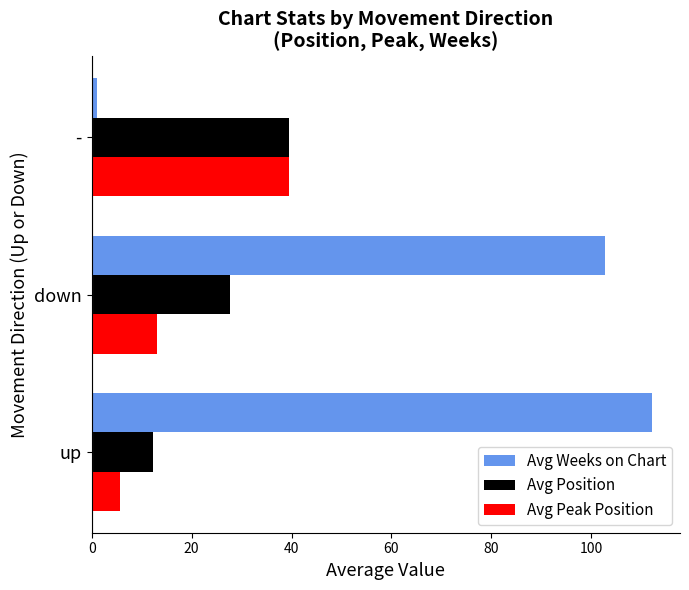

At which category is the sum across all series the highest?

down